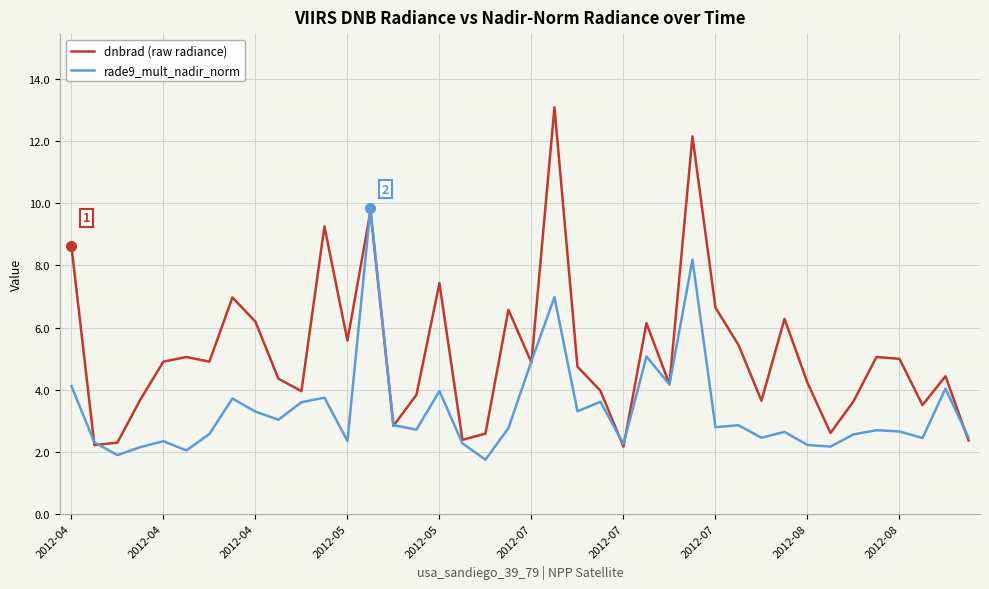

Rank the series by their maximum value, from highest to lowest.

dnbrad (raw radiance), rade9_mult_nadir_norm